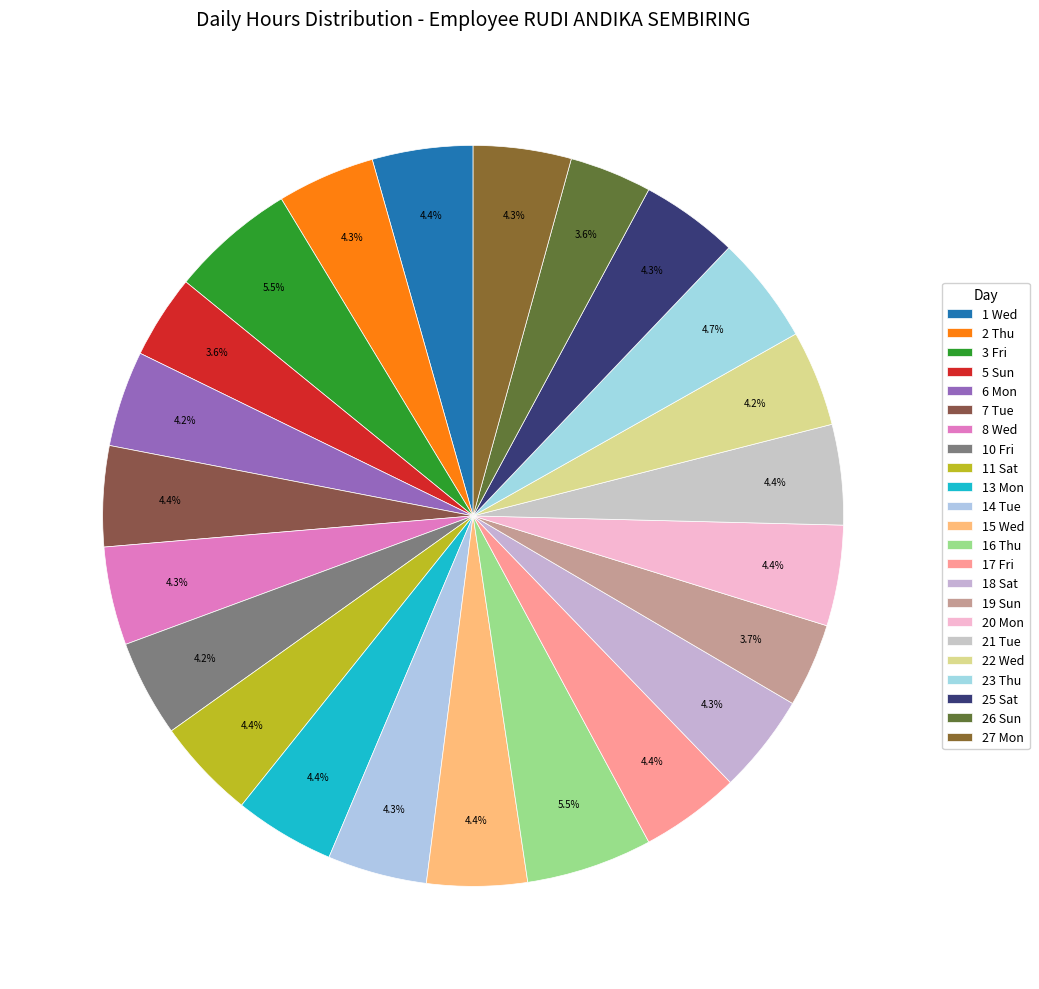

True or false: 1 Wed accounts for 4% of the total.

True